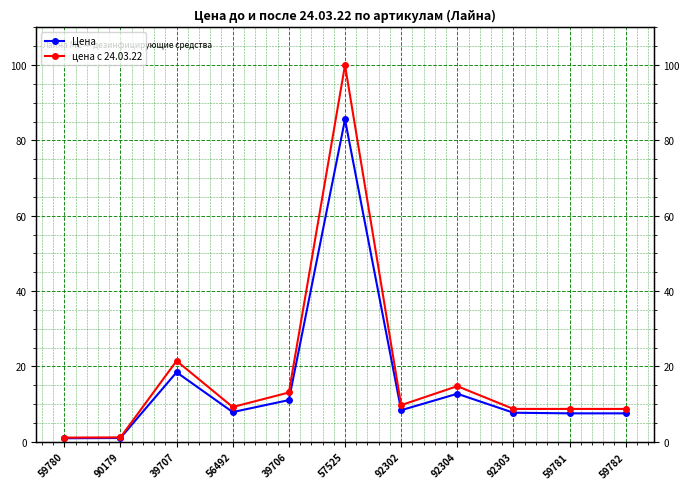

Where is the first local minimum for Цена?

56492